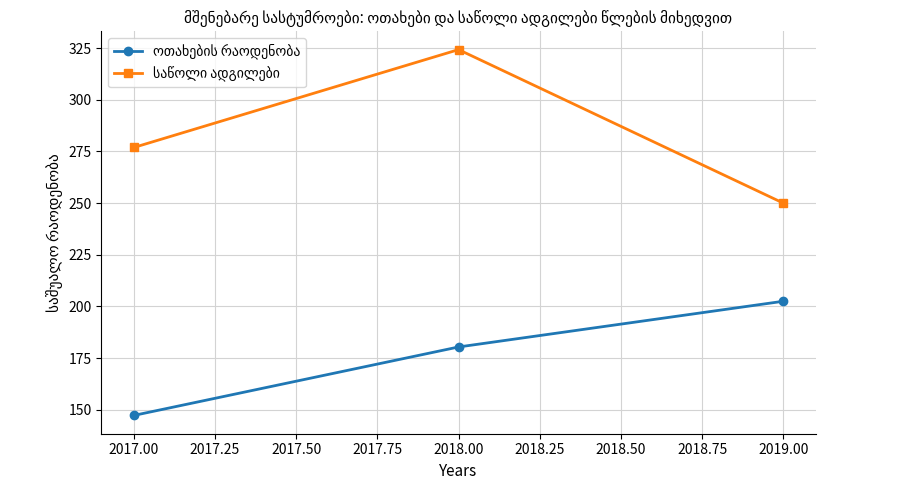

How many distinct data groups are displayed?

2